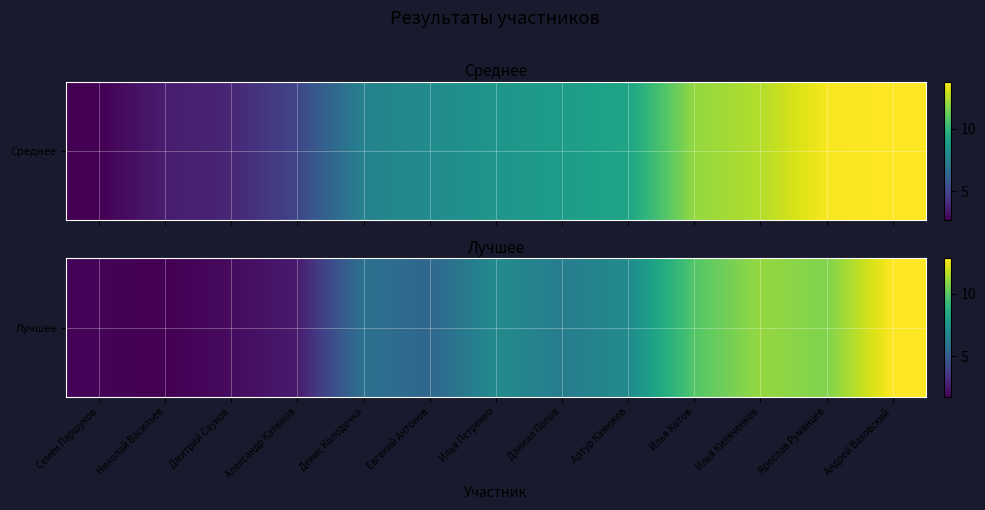

Reading left to right, list all the values displayed in this chart.

Семен Паршуков=1.9	Николай Васильев=1.8	Дмитрий Сауков=2.1	Александр Катюков=2.6	Денис Колодочка=5.9	Евгений Антонов=5.4	Илья Петренко=7.0	Даниил Попов=6.4	Артур Канюков=7.0	Илья Котов=9.8	Илья Киляченков=11.1	Ярослав Румянцев=10.7	Андрей Ваховский=12.8